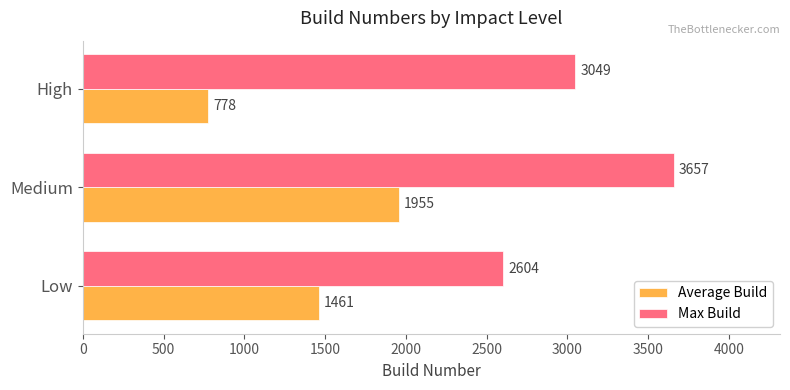

At how many categories does at least one series exceed 1160?

3